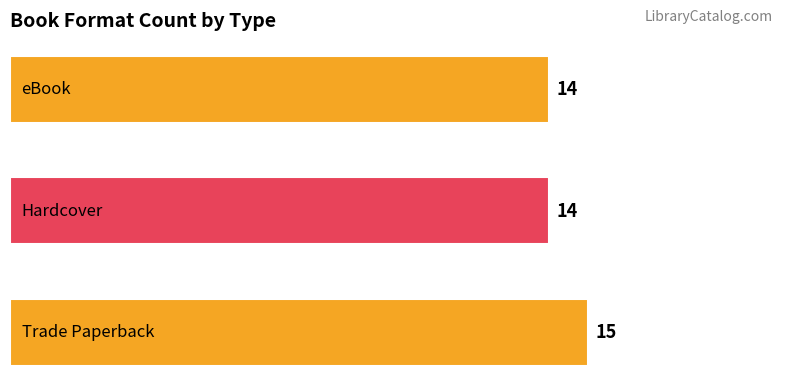

Count the values in the range 14 to 15.

3